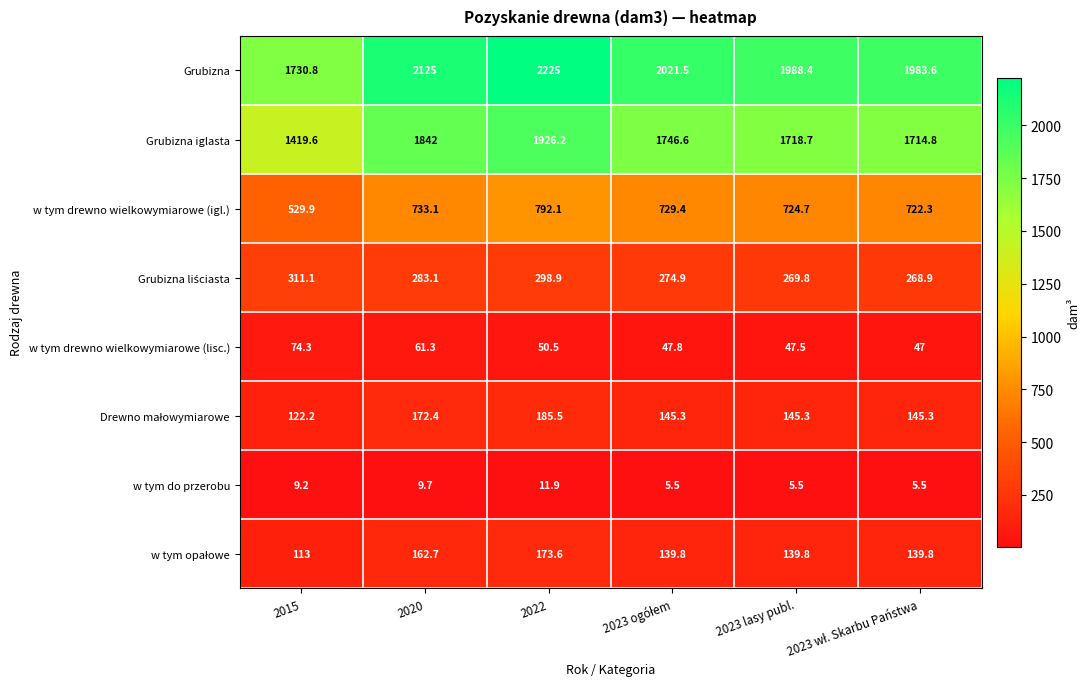

Count the number of data series in this chart.

8